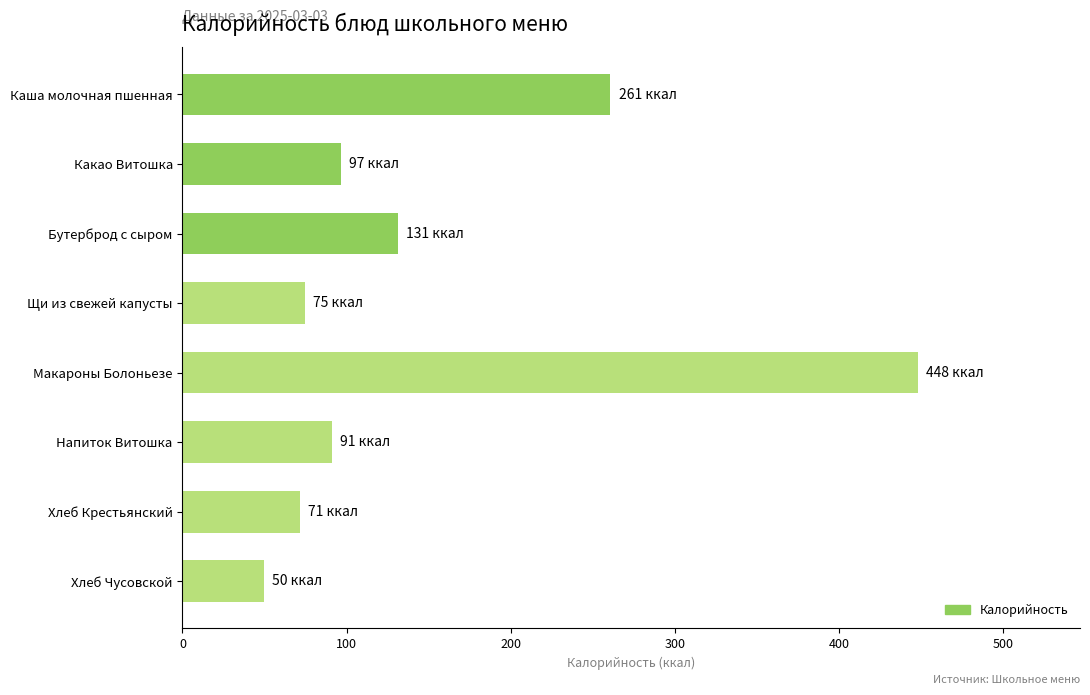

What is the sum of all values?

1223.8